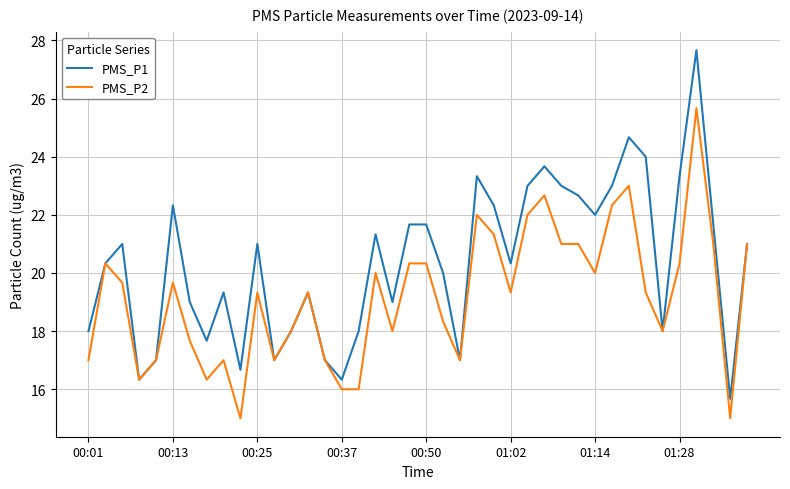

List the series in order of their overall mean, lowest first.

PMS_P2, PMS_P1